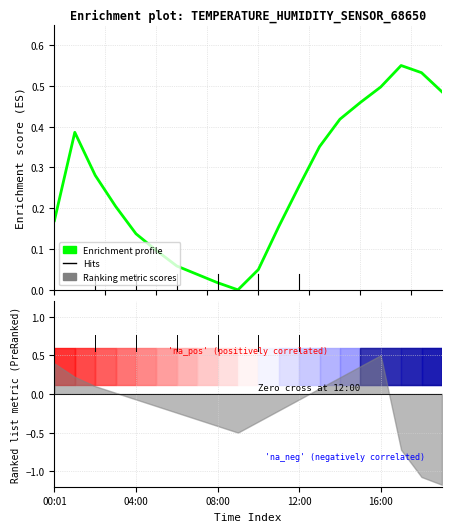

What is the greatest value displayed?

0.6